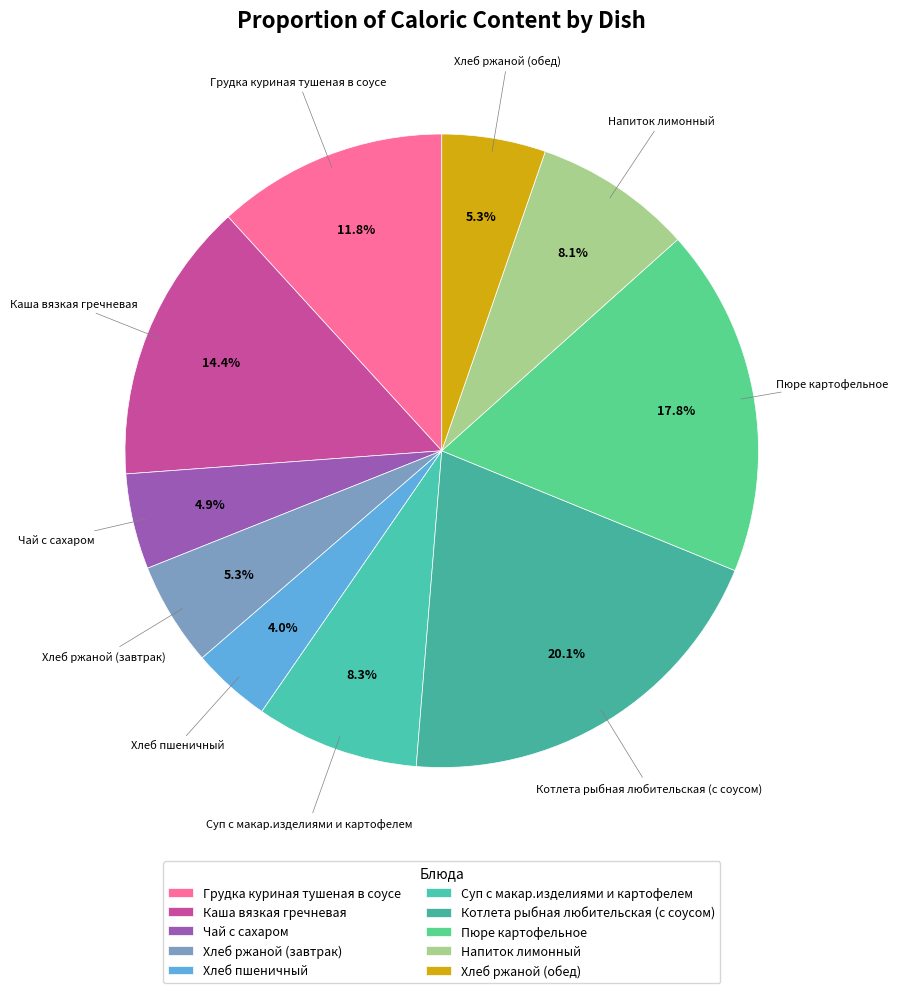

Does Котлета рыбная любительская (с соусом) represent more than half of the total?

No